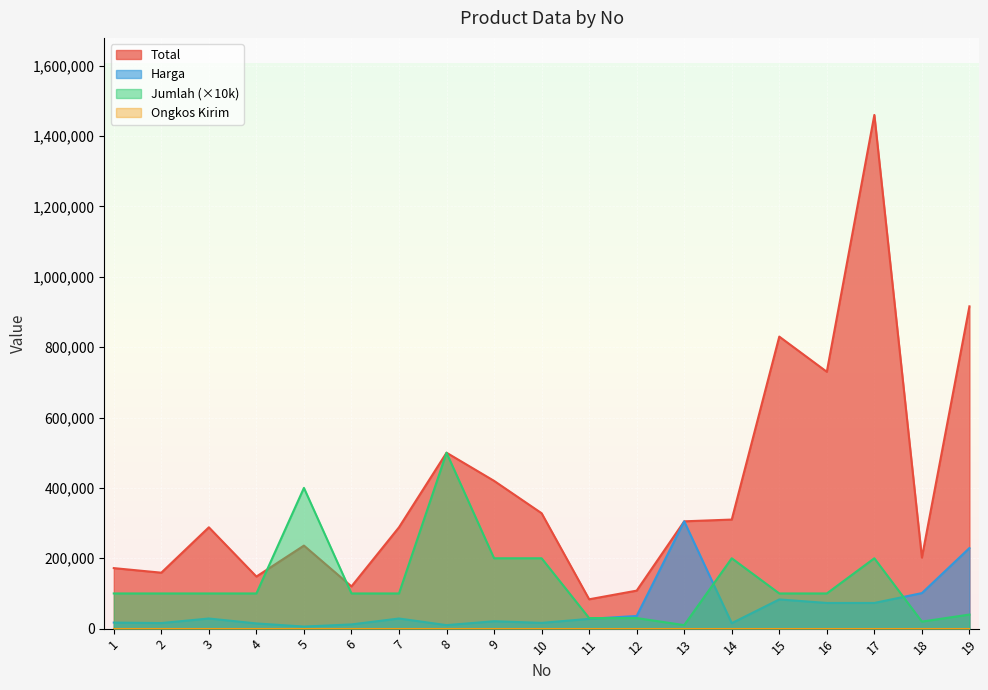

Which series has the largest range (max minus min)?

Total